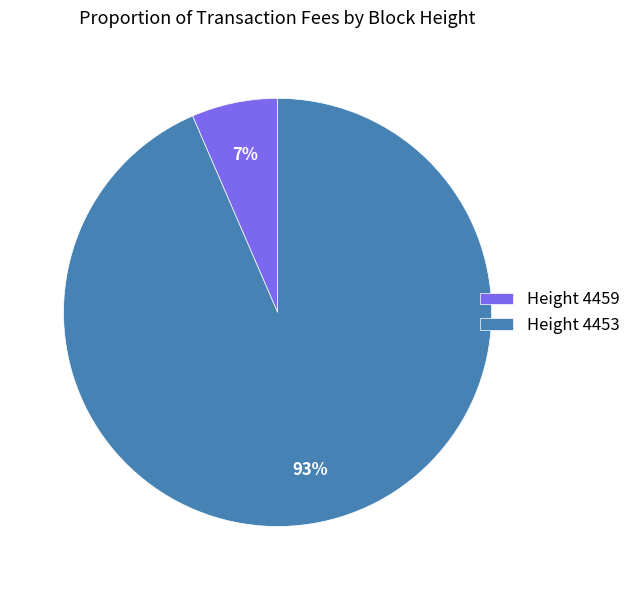

How many slices are in this pie chart?

2